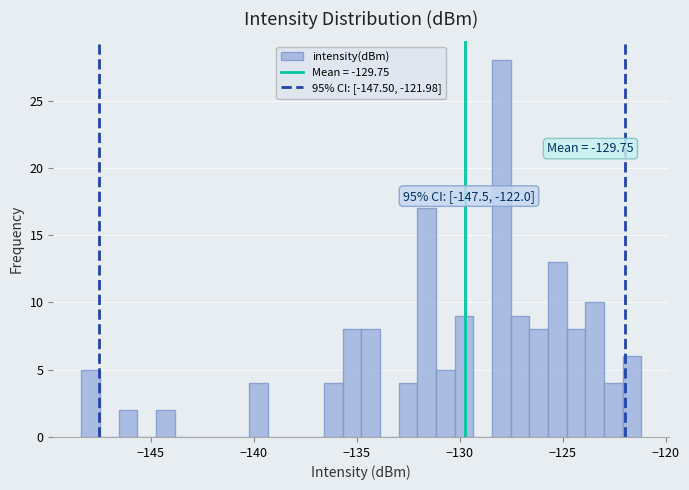

Read against the x-axis, roughly where is the centre of the tallest bar?

-128.0